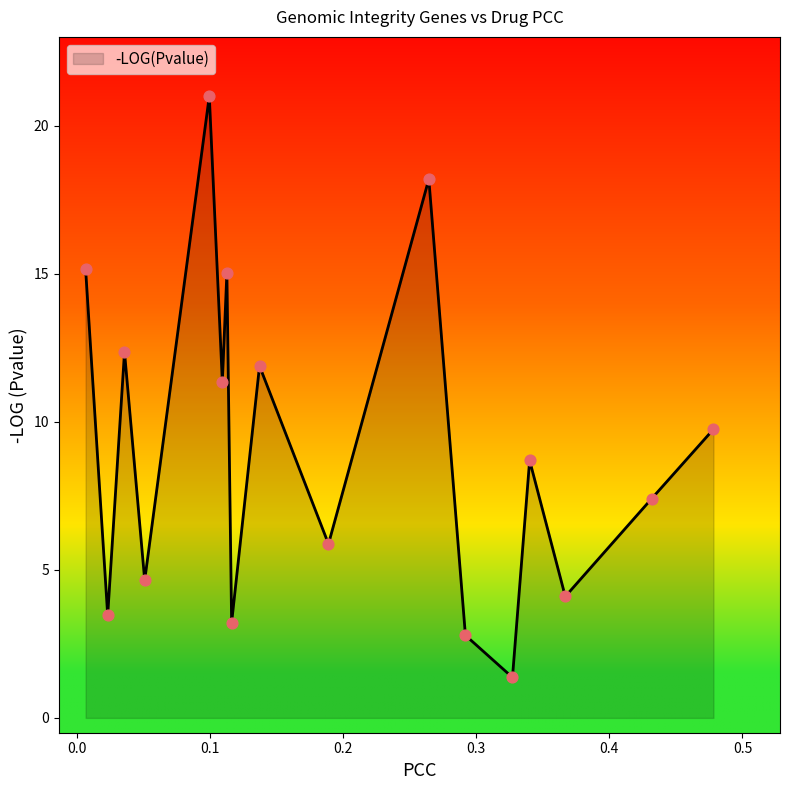

What is the maximum value shown in the chart?

21.0